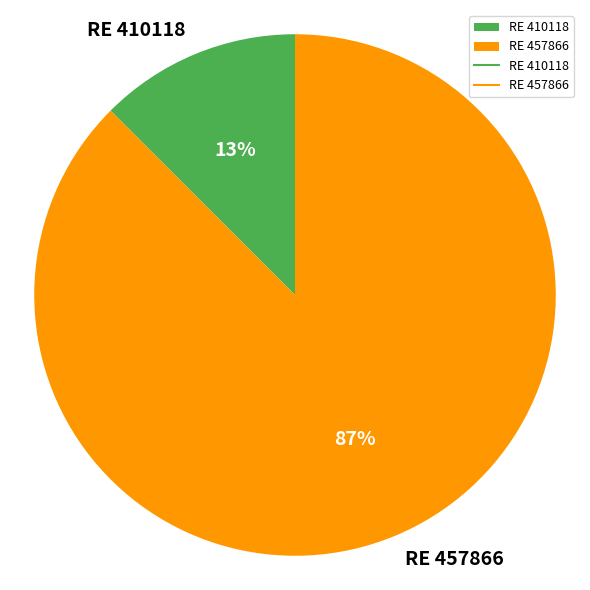

To the nearest percent, what is the combined percentage of RE 410118 and RE 457866?

100%